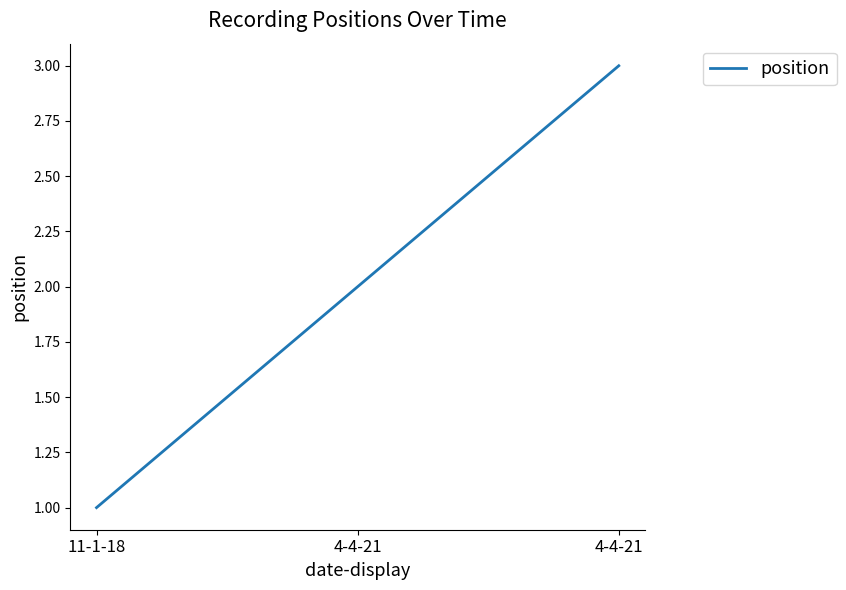

Does the chart have visible grid lines?

No